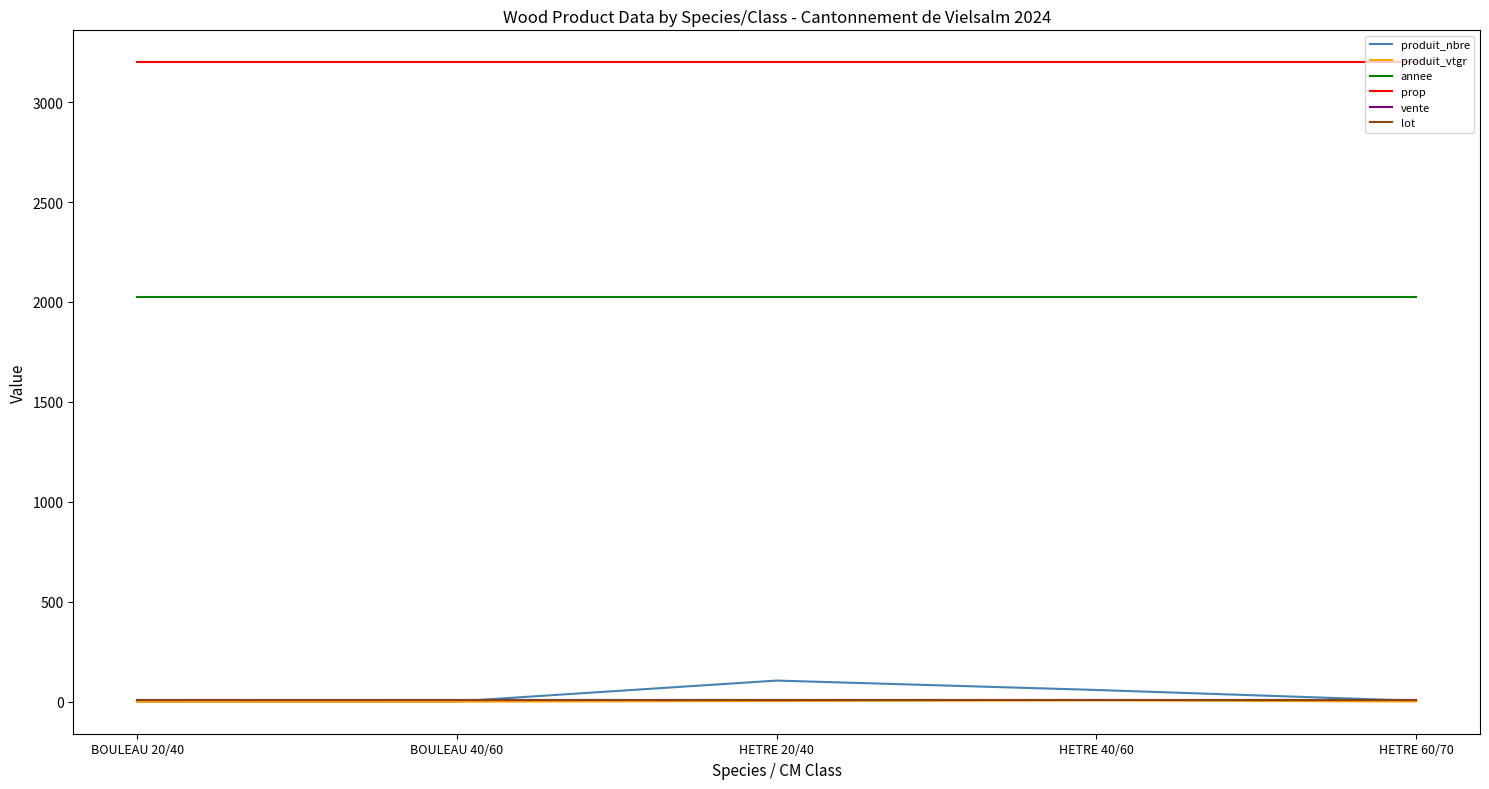

True or false: prop and produit_nbre intersect in this chart.

False